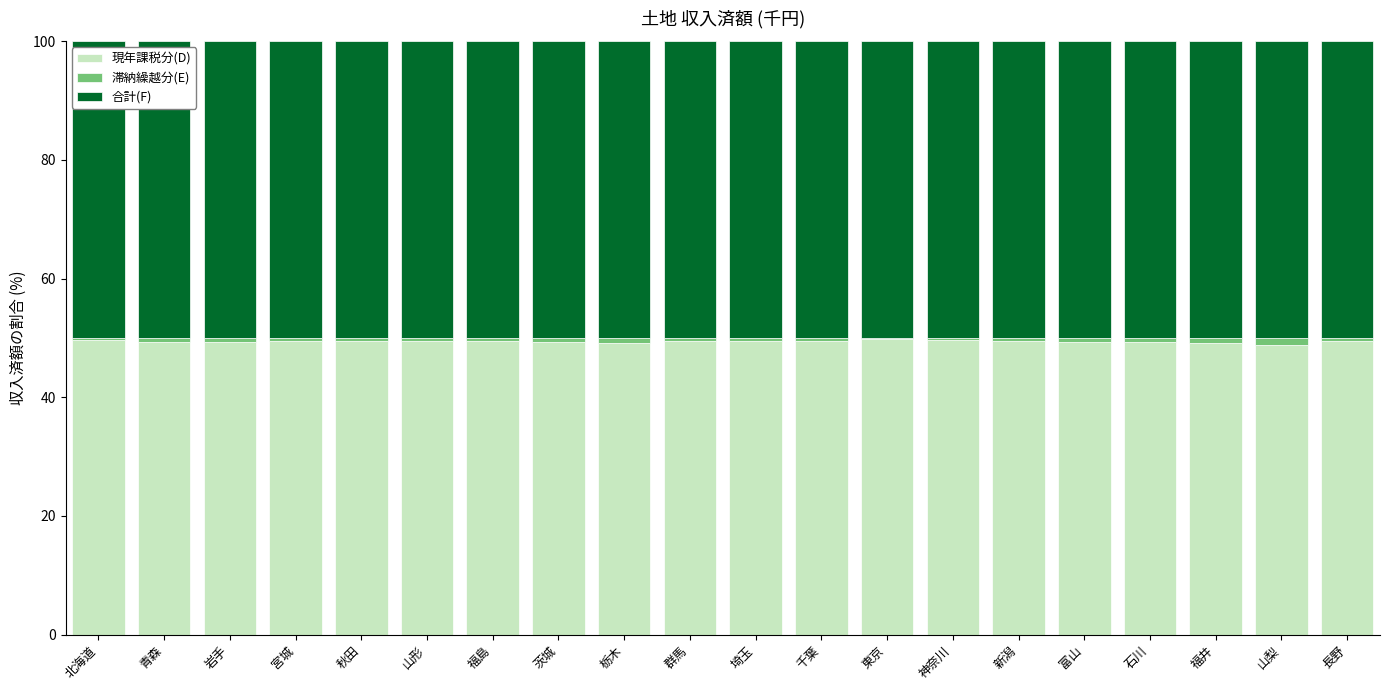

What is the maximum value for 現年課税分(D)?

49.8